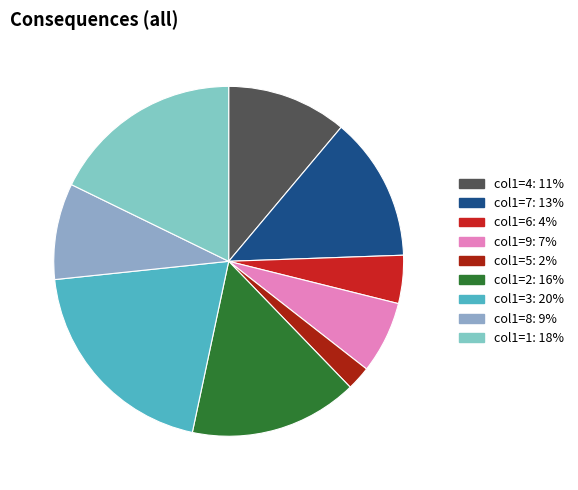

Is there a majority slice in this chart?

No